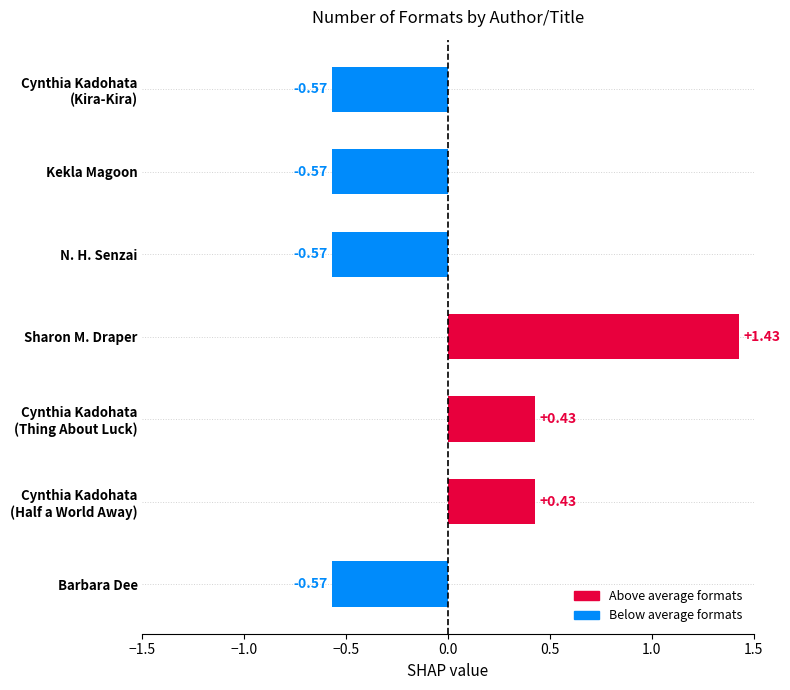

What is the change in value from Sharon M. Draper to N. H. Senzai?

-2.0